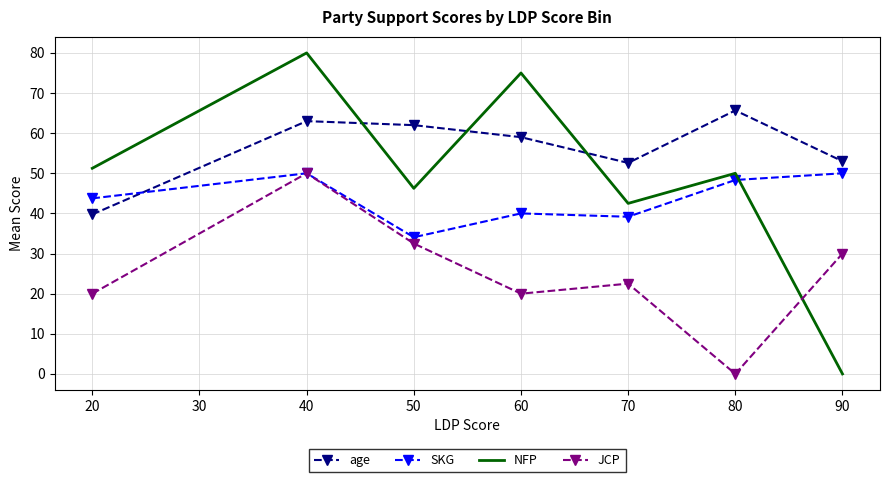

How many values in the SKG series exceed 43?

4